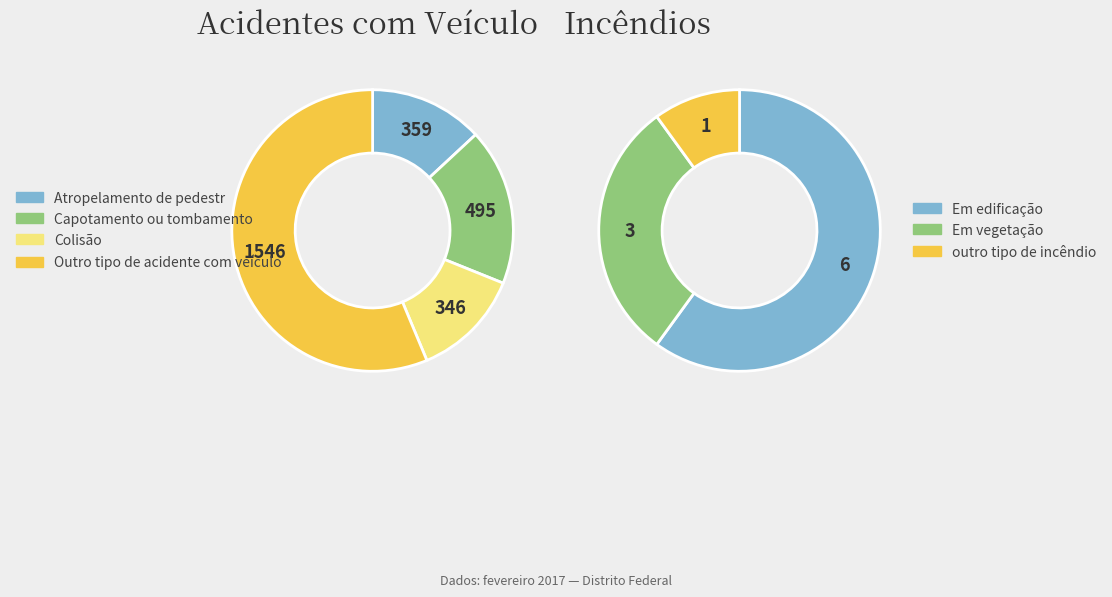

Which slice represents more than half of the pie?

Outro tipo de acidente com veículo